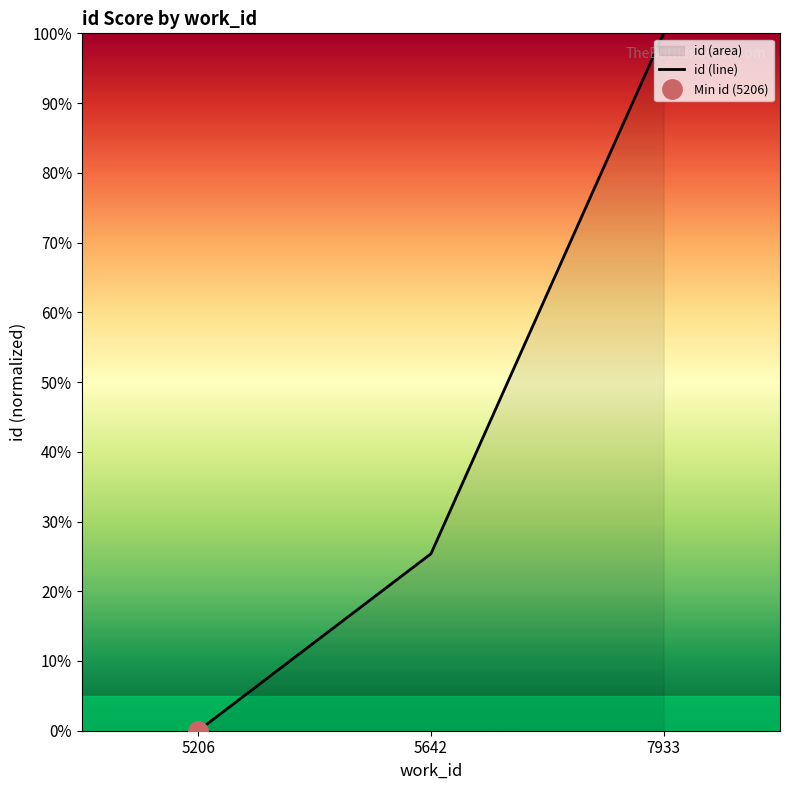

The chart shows a value of 40.0 at 5206. True or false?

False